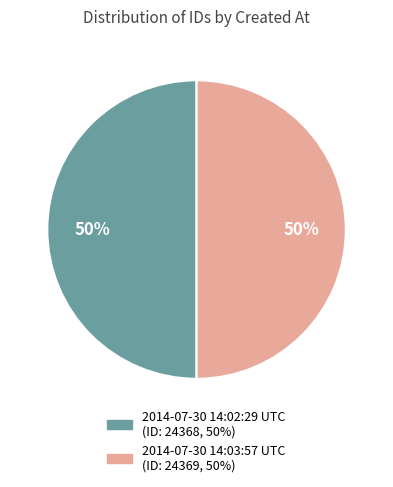

What is the ratio of the value at 2014-07-30 14:02:29 UTC to the value at 2014-07-30 14:03:57 UTC?

1.0